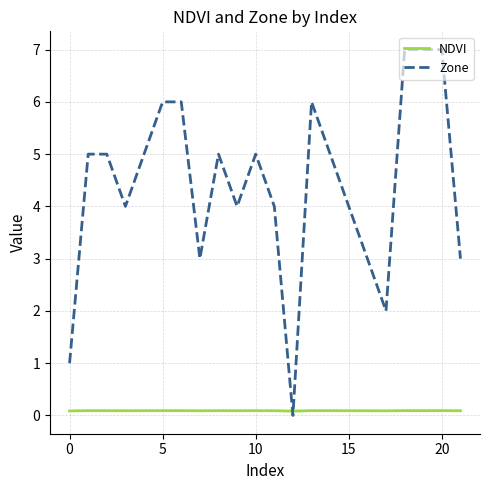

In Zone, how many points are lower than both neighbors (excluding endpoints)?

5